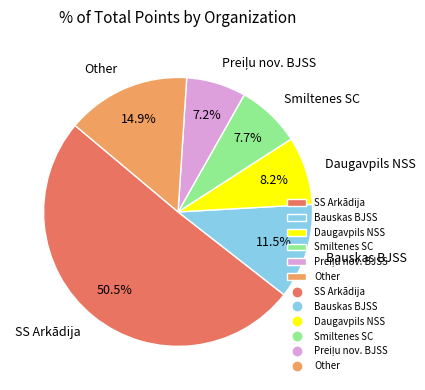

Which slice is the largest?

SS Arkādija